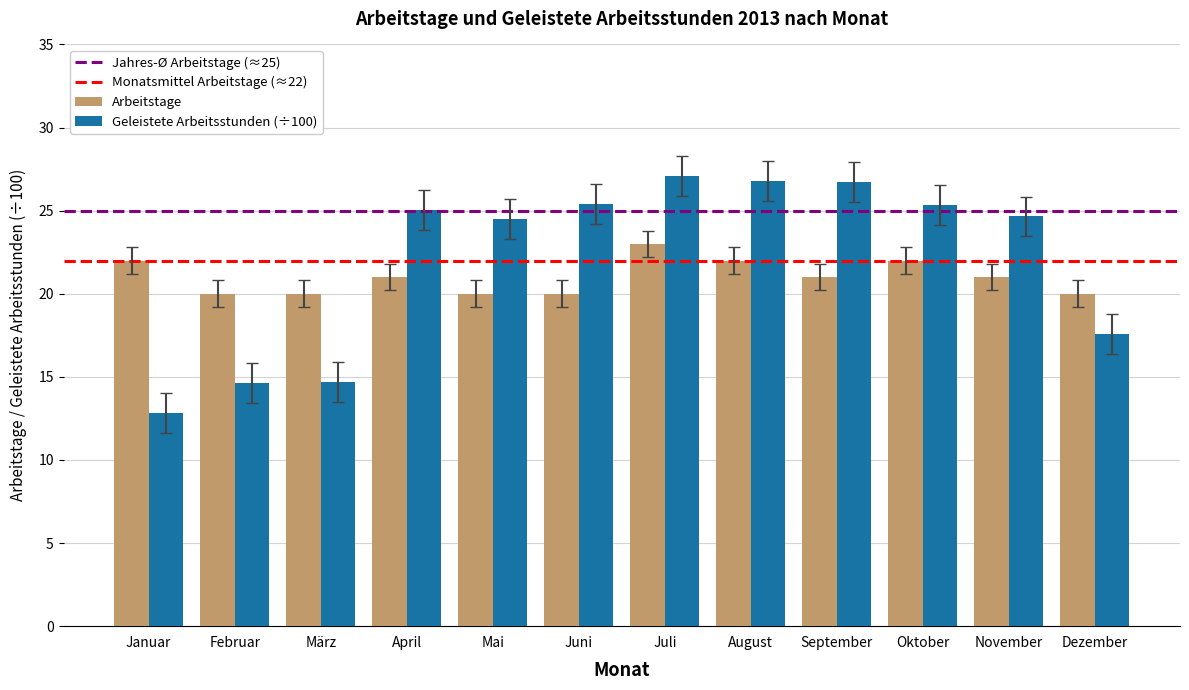

What is the difference between the Geleistete Arbeitsstunden (÷100) values at März and Juni?

10.7